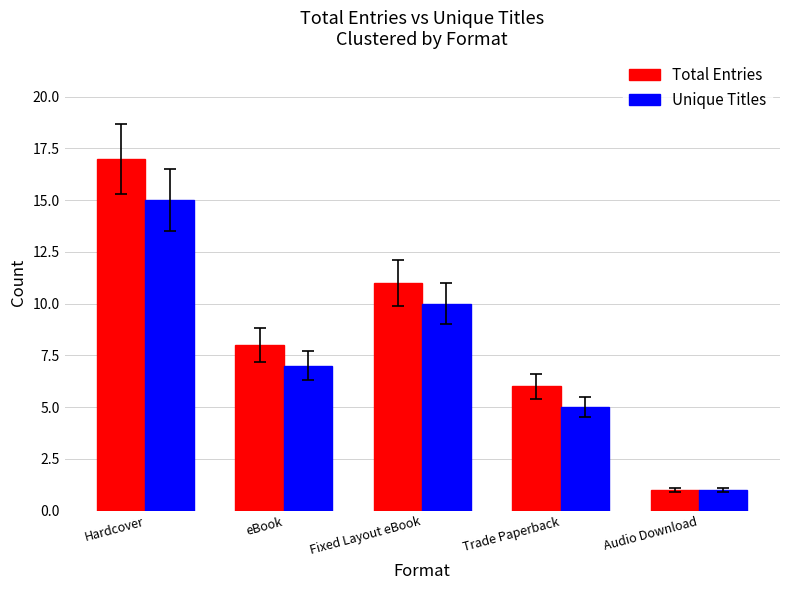

At Hardcover, list the series in order from smallest to largest.

Unique Titles, Total Entries